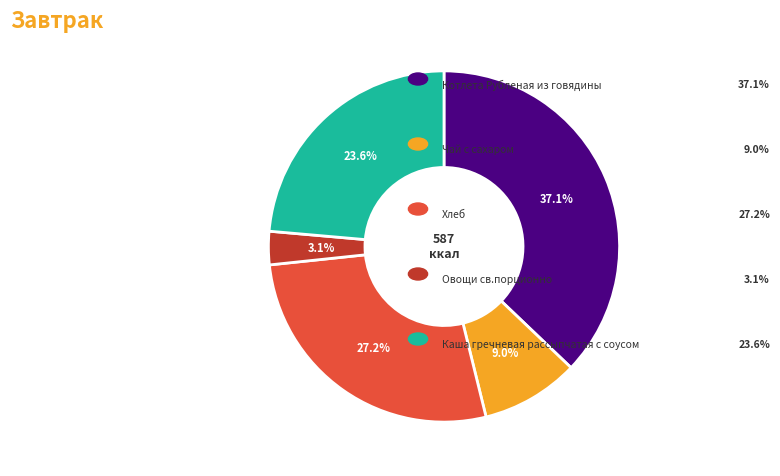

Does any single category account for the majority?

No